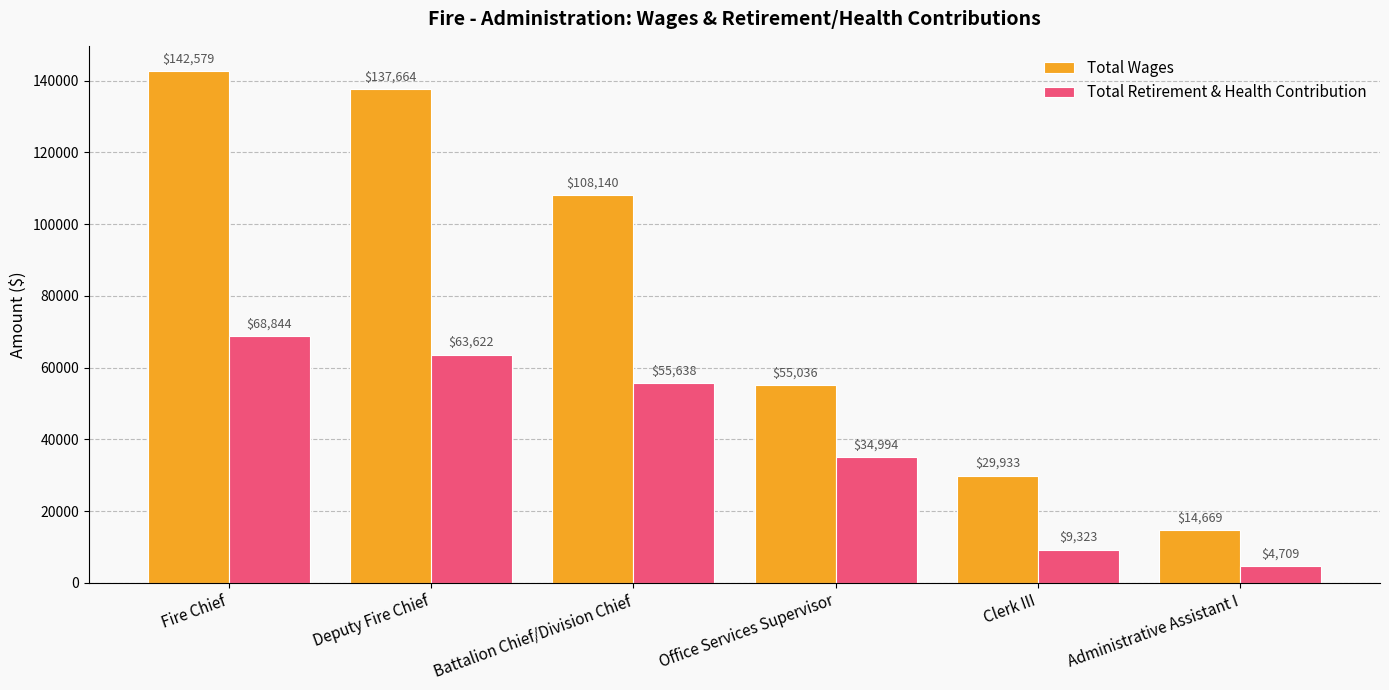

True or false: Total Wages has a value of 20316 at Administrative Assistant I.

False